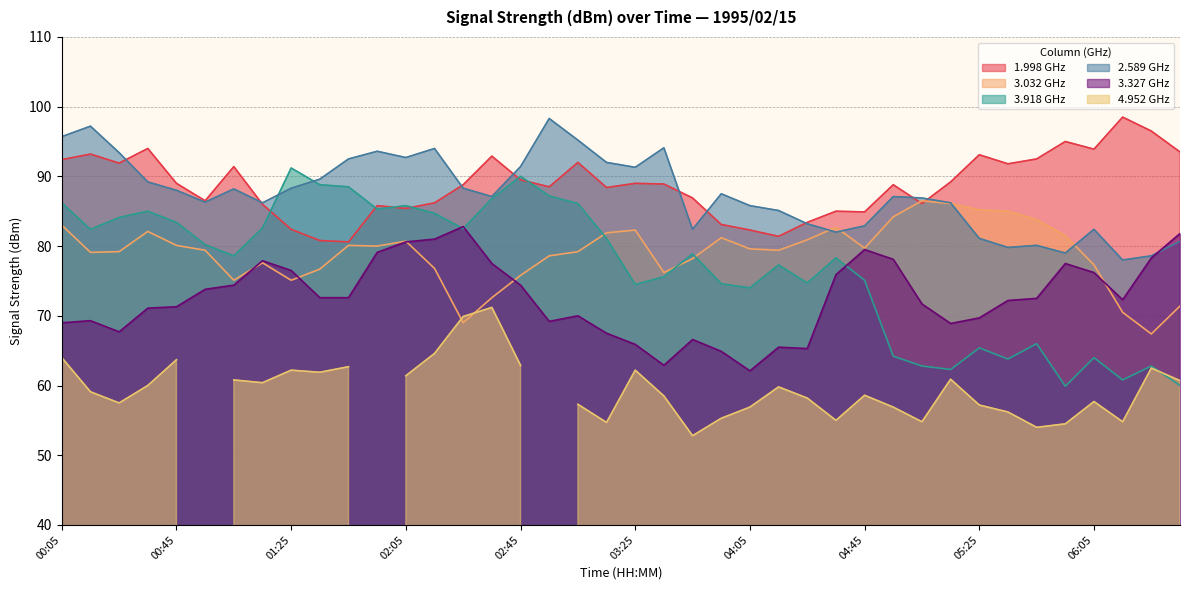

Read the 3.032 value at 05:55.

81.5